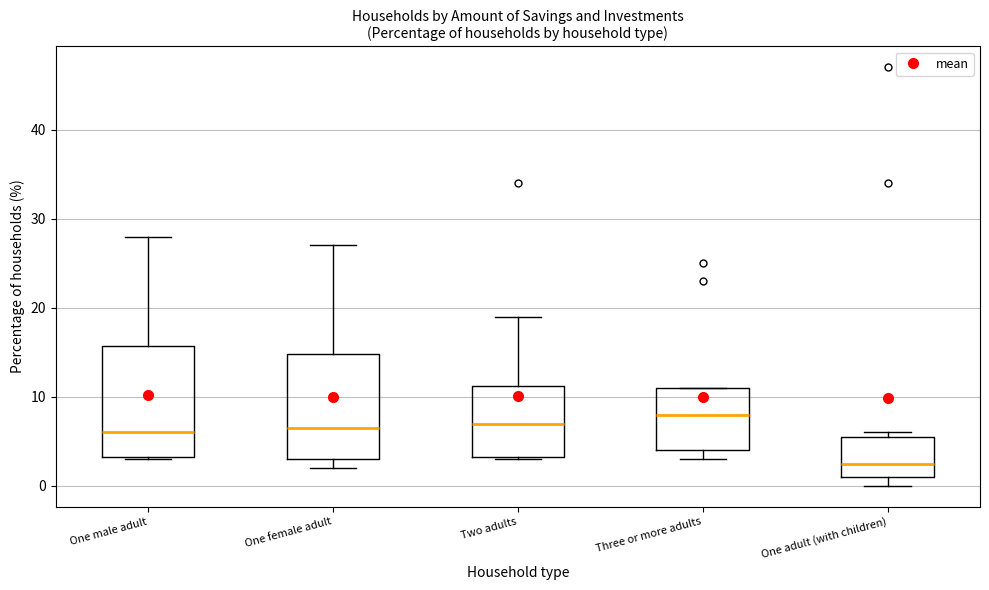

Reading left to right, read every box against the y-axis: the position of its median line, the range the box covers, and the ends of its whiskers. The values are not printed on the chart, so give them approximately, as read against the axis.

One male adult: median 6, box 3 to 16, whiskers 3 to 28
One female adult: median 7, box 3 to 15, whiskers 2 to 27
Two adults: median 7, box 3 to 11, whiskers 3 to 19
Three or more adults: median 8, box 4 to 11, whiskers 3 to 11
One adult (with children): median 3, box 1 to 6, whiskers 0 to 6 (just above the box's upper edge)